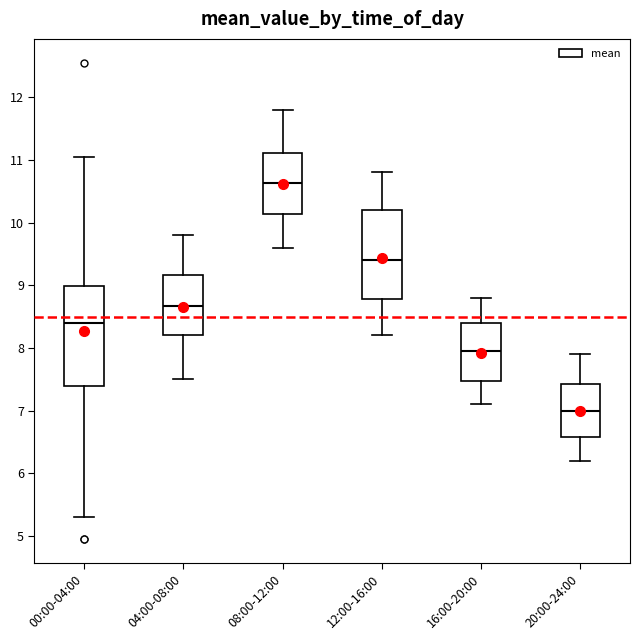

Which box has the highest median line?

08:00-12:00